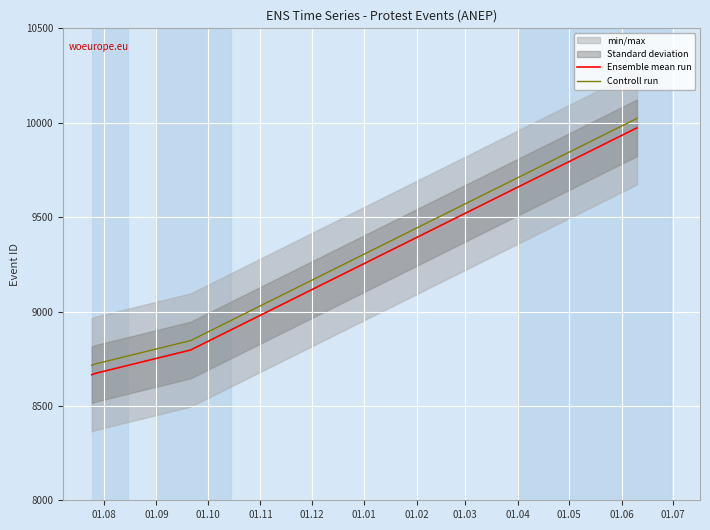

Which series has the largest total across all categories?

Controll run